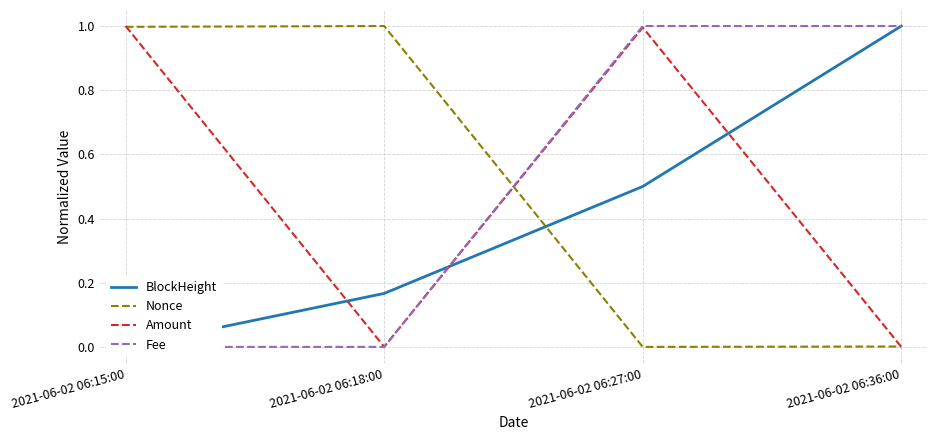

List the series in order of their peak value, lowest first.

BlockHeight, Nonce, Amount, Fee